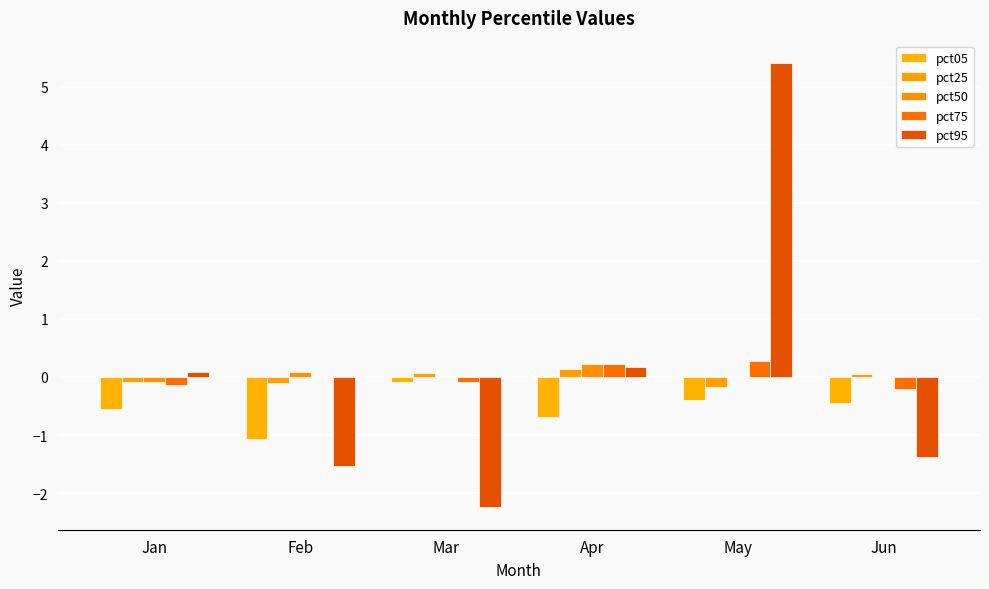

What is the value of the pct50 bar at the 2nd from the left?

0.1